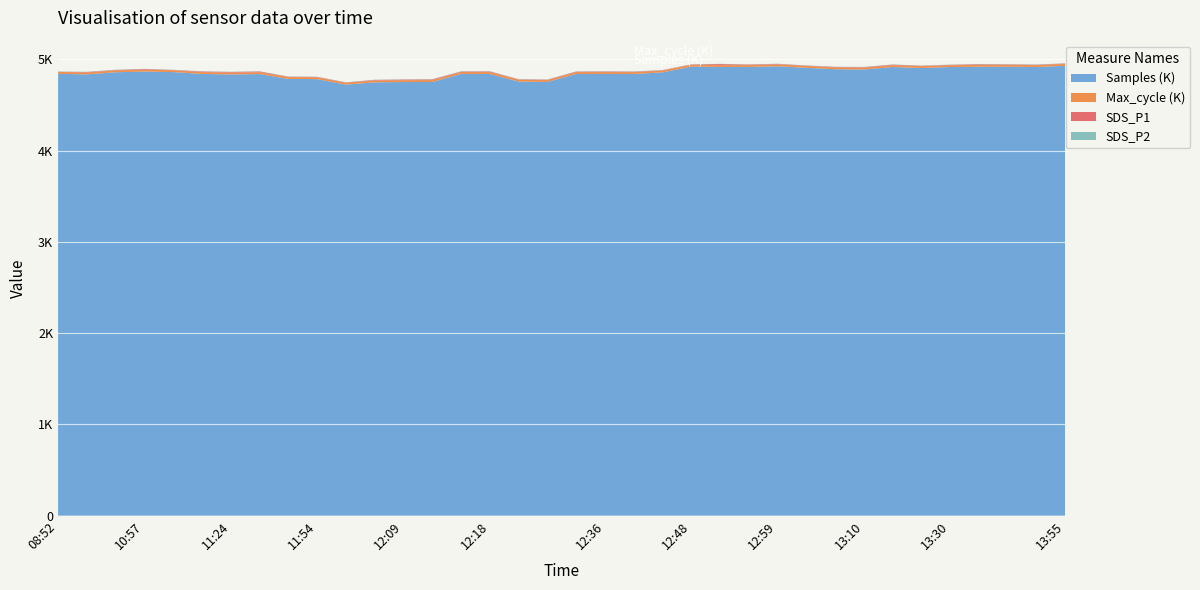

Reading left to right, transcribe all the data shown in this chart.

Samples: 4840167.0	4834663.0	4857585.0	4865602.0	4859274.0	4839507.0	4833555.0	4837978.0	4784826.0	4782590.0	4722075.0	4747281.0	4750364.0	4750783.0	4839555.0	4839102.0	4755974.0	4751452.0	4838915.0	4839046.0	4838843.0	4856314.0	4919026.0	4916019.0	4916011.0	4922845.0	4906567.0	4891049.0	4888132.0	4914788.0	4904047.0	4914872.0	4917687.0	4918286.0	4915317.0	4928754.0
Max_cycle: 20151.0	20056.0	20047.0	20044.0	20070.0	20045.0	20092.0	20061.0	20089.0	20125.0	20050.0	20125.0	20123.0	20070.0	20523.0	20069.0	20048.0	20040.0	20112.0	20167.0	20147.0	20055.0	20484.0	20146.0	20043.0	20071.0	20032.0	20028.0	20091.0	20024.0	20044.0	20052.0	20395.0	20048.0	20036.0	20082.0
SDS_P1: 3.0	5.6	4.8	7.0	3.2	6.4	6.8	7.8	4.0	3.9	3.4	6.0	6.9	8.2	5.2	7.2	4.1	4.4	5.3	6.3	5.0	3.5	3.4	10.8	5.5	5.5	3.8	4.3	5.3	6.1	4.1	3.7	6.6	4.8	4.3	4.5
SDS_P2: 2.3	2.5	3.2	2.2	2.0	2.4	2.8	2.6	2.2	2.3	2.3	2.7	2.6	2.6	2.9	2.4	3.0	2.6	2.7	2.8	2.7	2.4	2.2	2.8	2.4	2.8	2.4	2.9	2.8	2.4	2.7	2.6	3.0	3.1	3.1	2.5